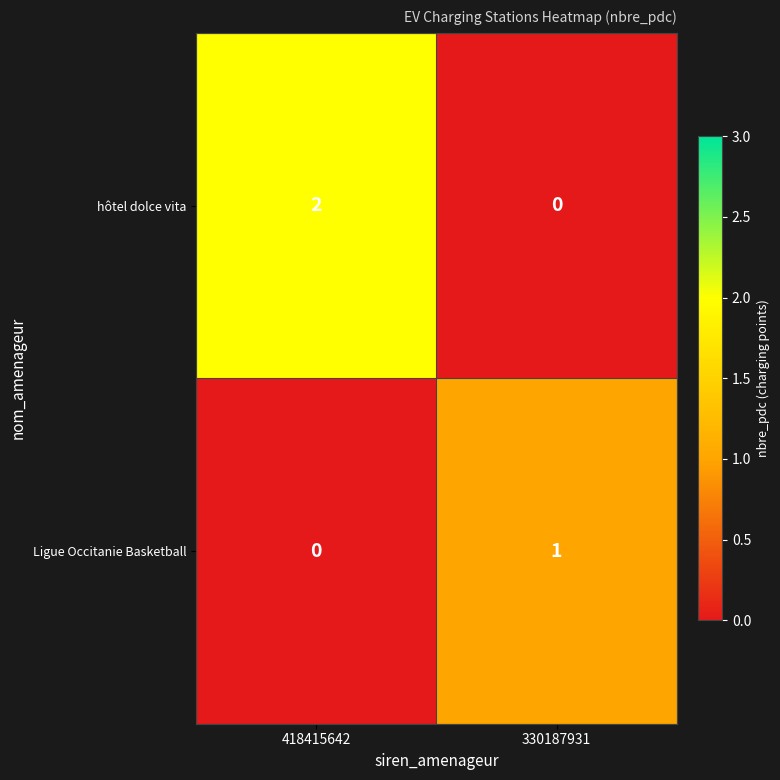

Rank the categories by Ligue Occitanie Basketball value from lowest to highest.

418415642, 330187931